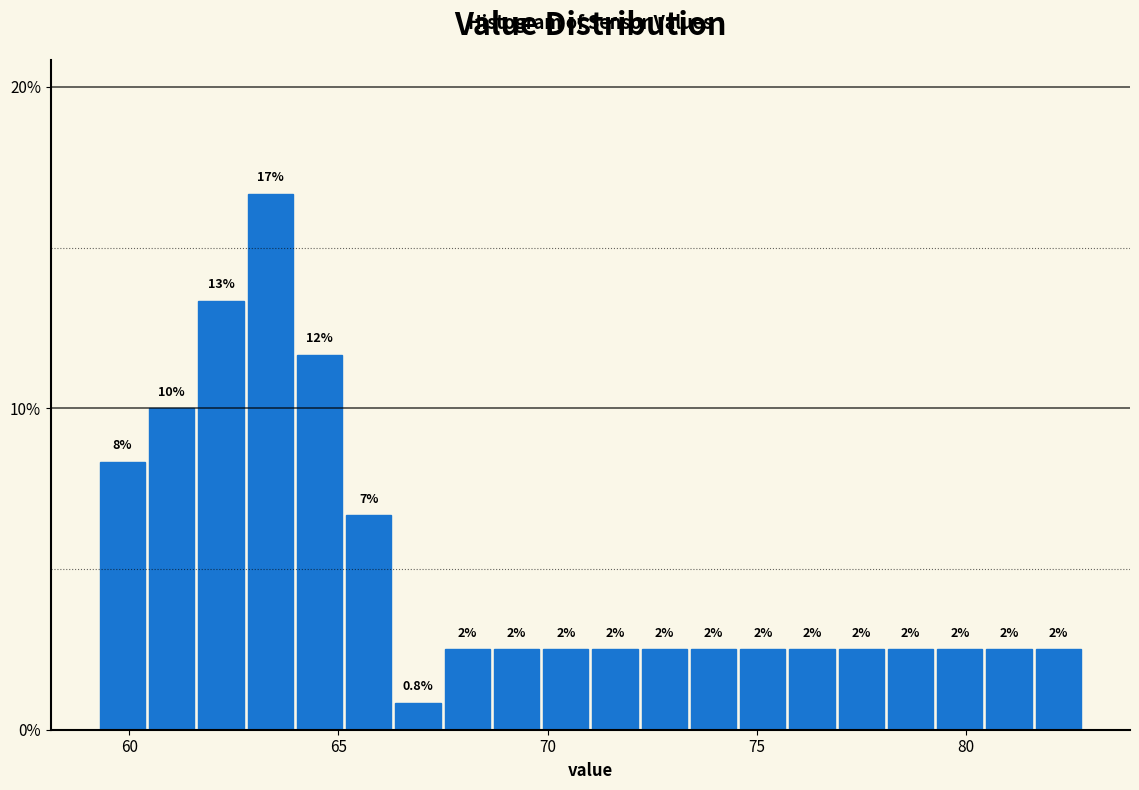

Read against the x-axis, roughly where is the centre of the tallest bar?

63.5